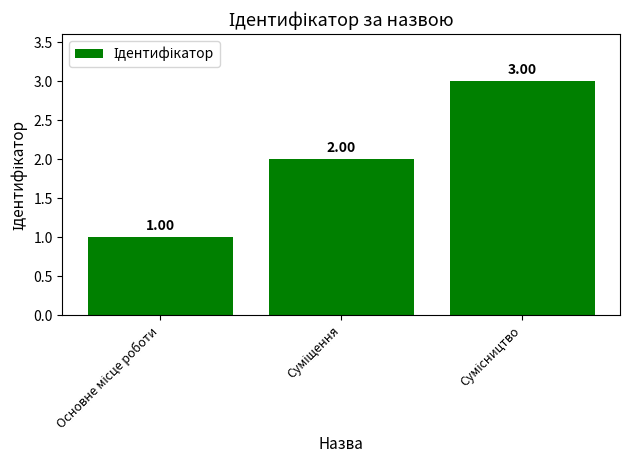

What is the sum of all values?

6